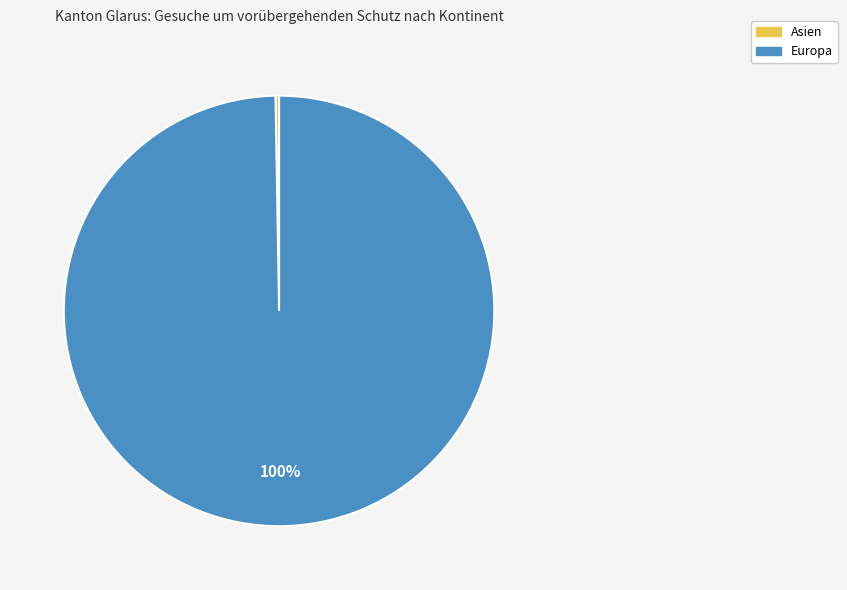

To the nearest percent, what is the average slice percentage?

50%